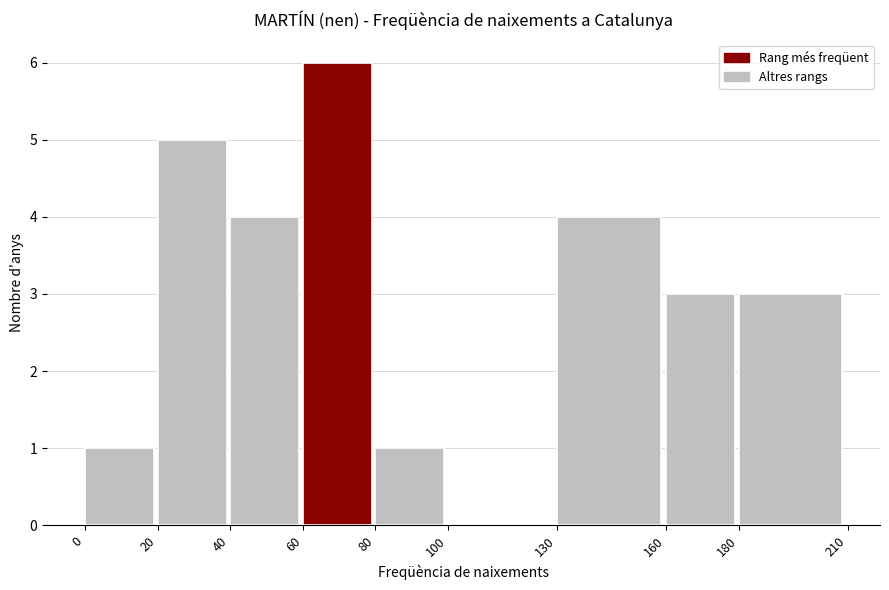

Reading left to right, transcribe this chart: for each bar, give the range it covers on the x-axis and its height. The values are not printed on the chart, so give them approximately, as read against the axis.

0 to 20: 1
20 to 40: 5
40 to 60: 4
60 to 80: 6
80 to 100: 1
100 to 130: 0
130 to 160: 4
160 to 180: 3
180 to 210: 3